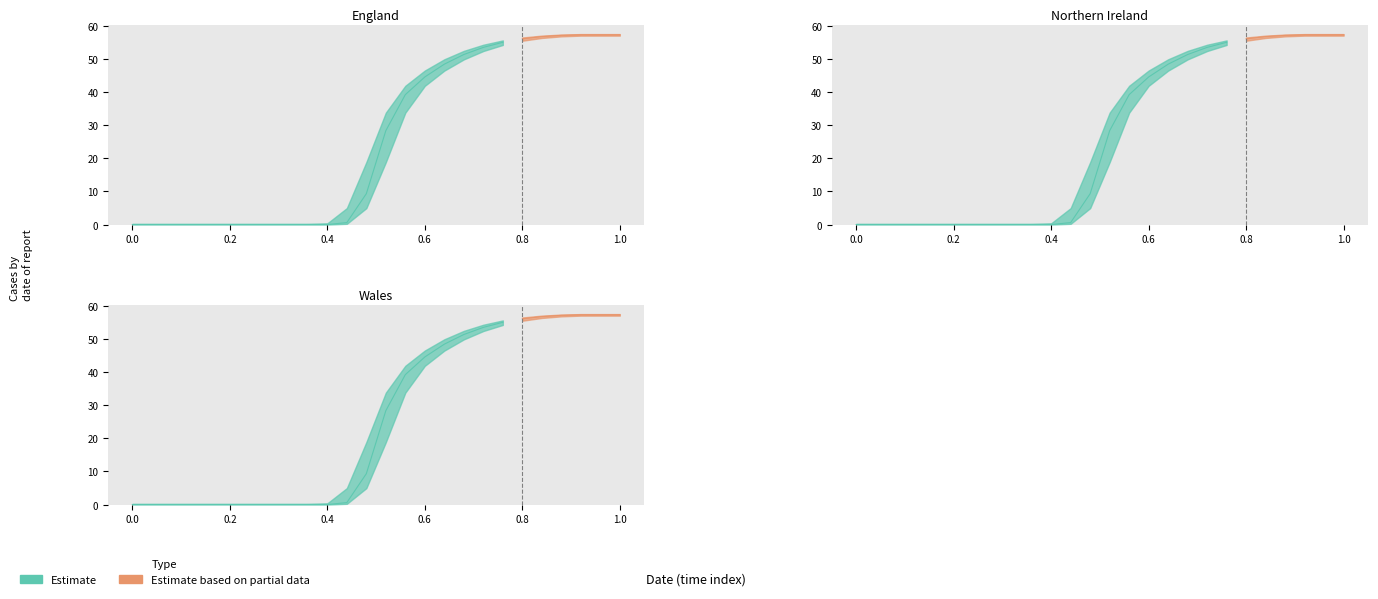

What is the sum of all high values?

704.0